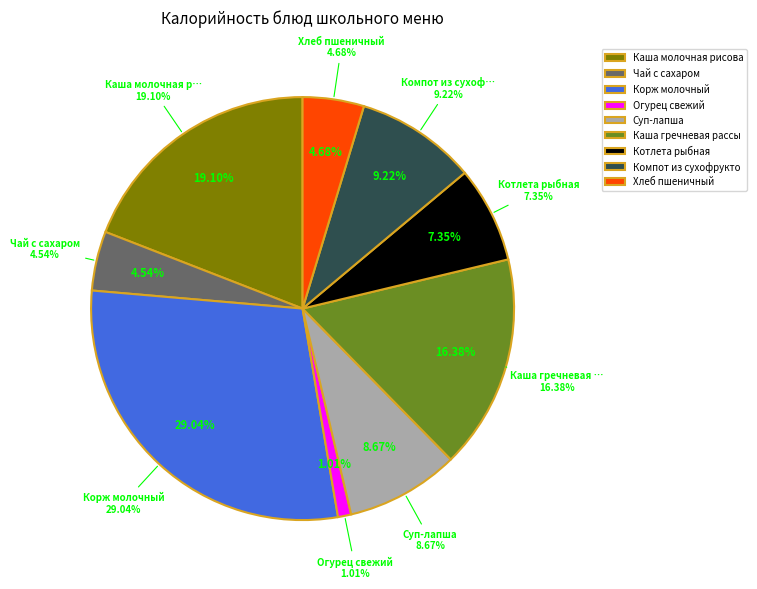

Is it true that Компот из сухофруктов is 9% of the pie?

True